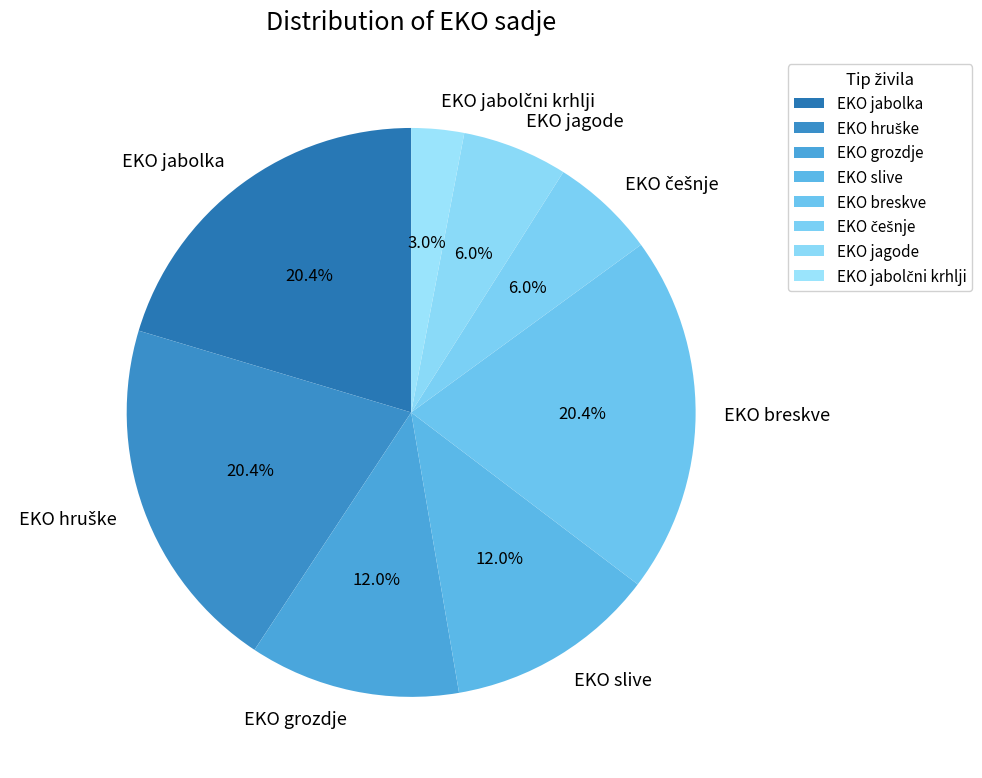

Is it true that EKO slive is 12% of the pie?

True